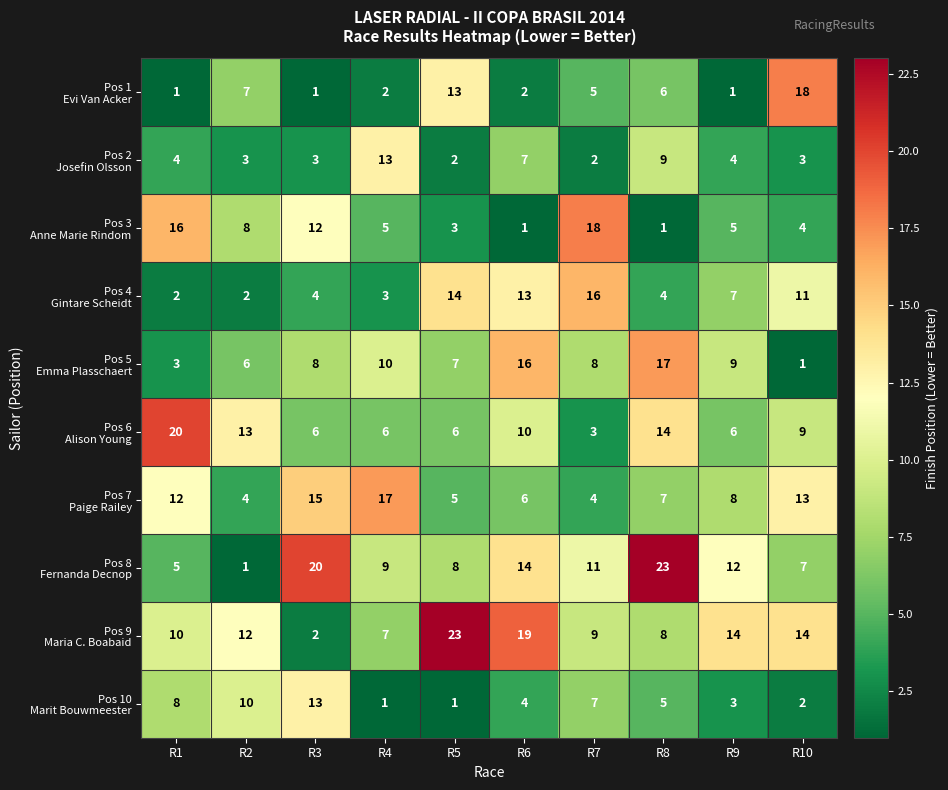

What is the greatest value displayed?

23